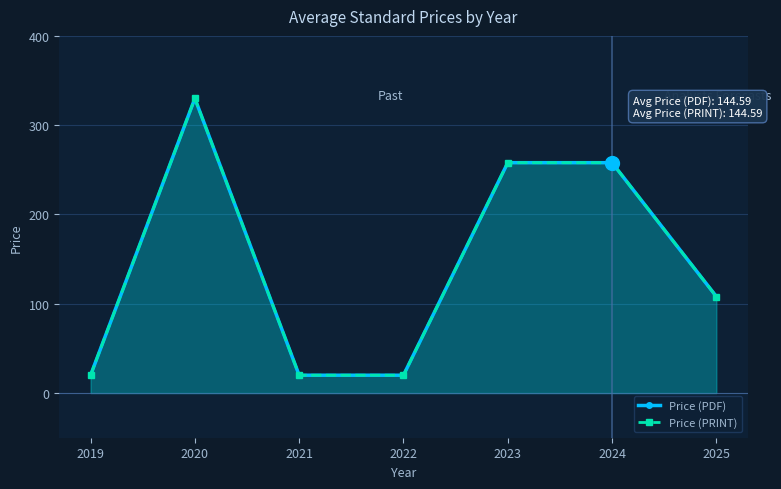

At which label does Price (PDF) reach its peak?

2020